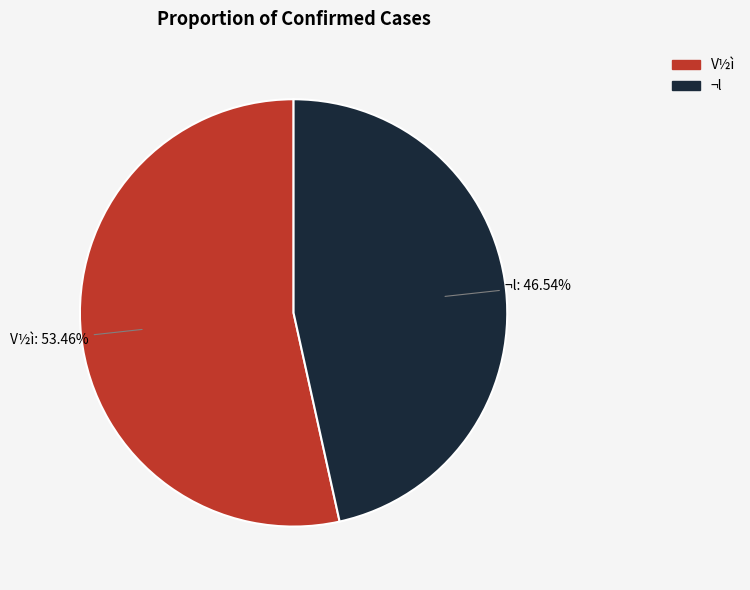

Does any single category account for the majority?

Yes